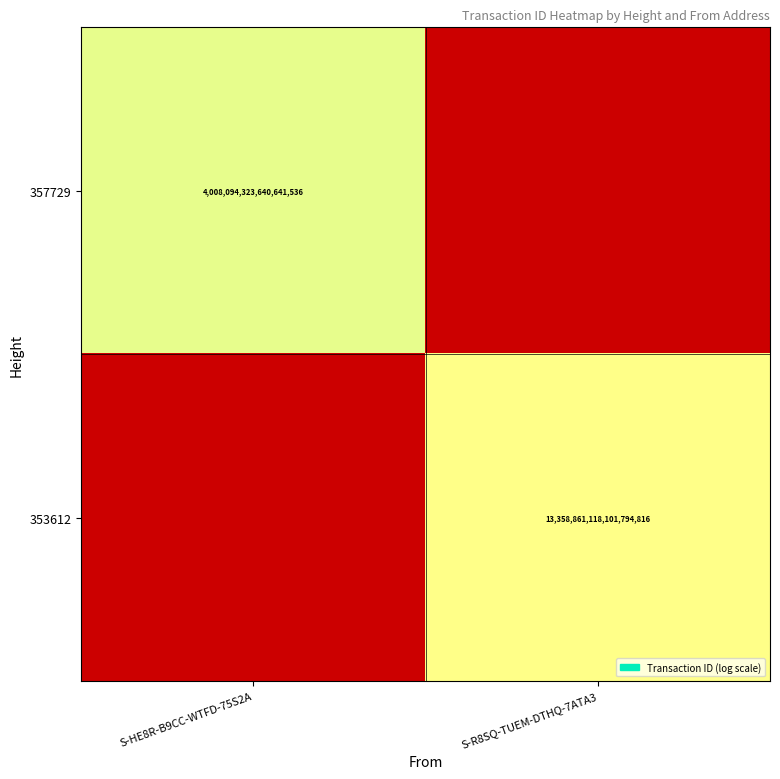

How many series are shown in this chart?

2